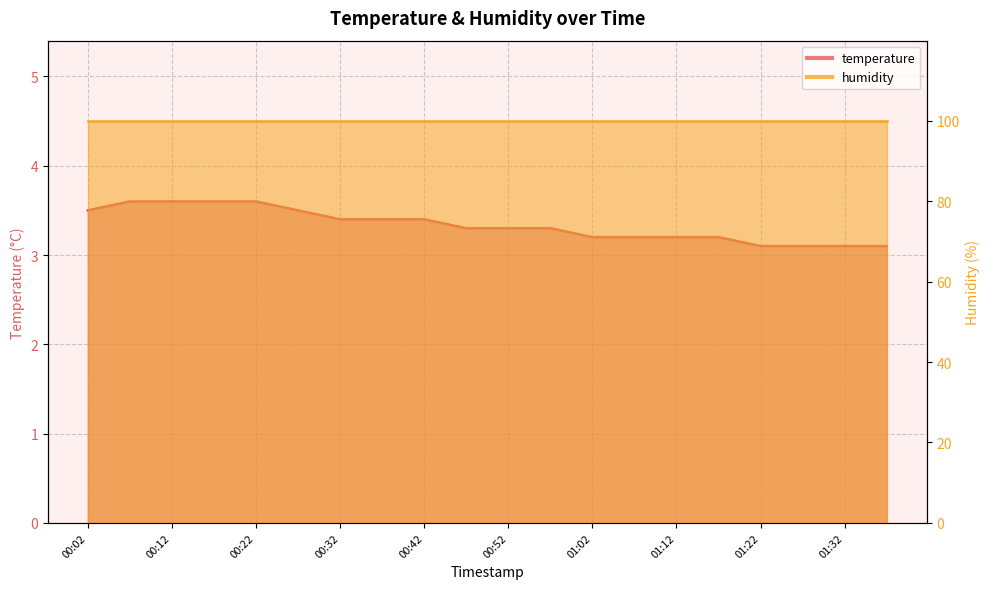

Reading left to right, what are all the values shown in this chart?

00:02=3.5	00:07=3.6	00:12=3.6	00:17=3.6	00:22=3.6	00:27=3.5	00:32=3.4	00:37=3.4	00:42=3.4	00:47=3.3	00:52=3.3	00:57=3.3	01:02=3.2	01:07=3.2	01:12=3.2	01:17=3.2	01:22=3.1	01:27=3.1	01:32=3.1	01:37=3.1